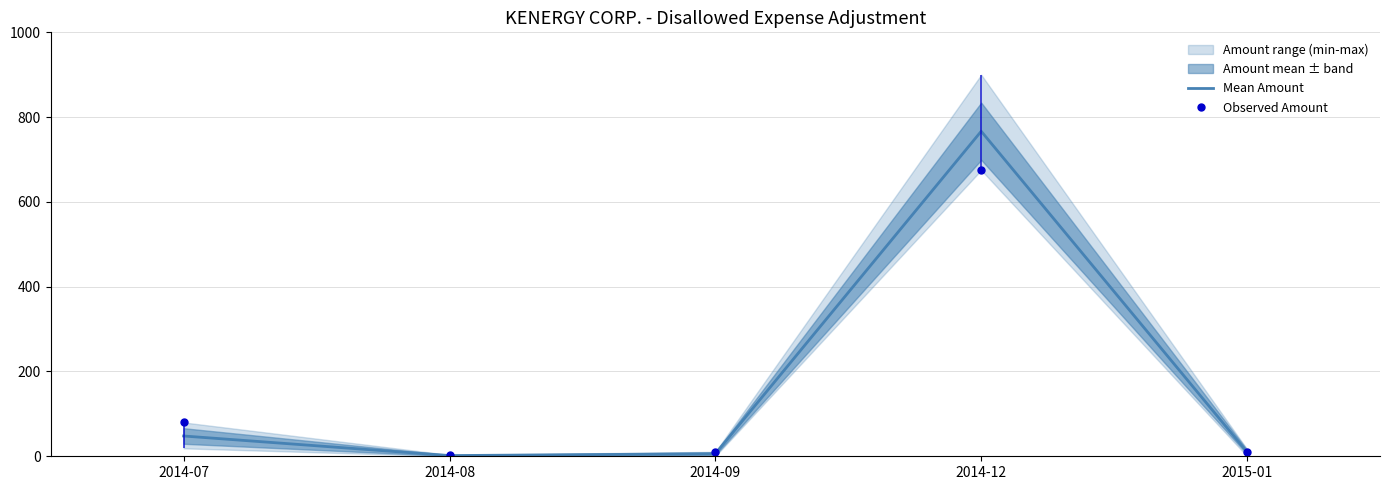

True or false: there are more than 1 points higher than both neighbors.

False